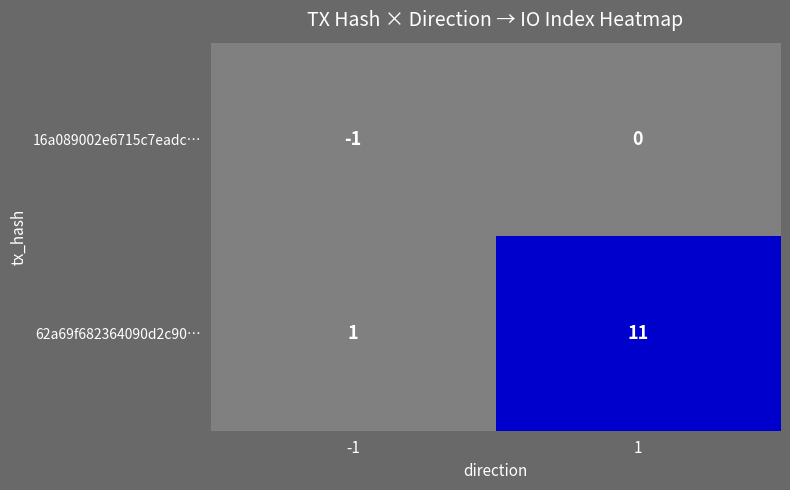

List the series in order of their peak value, lowest first.

16a089002e6715c7eadc…, 62a69f682364090d2c90…